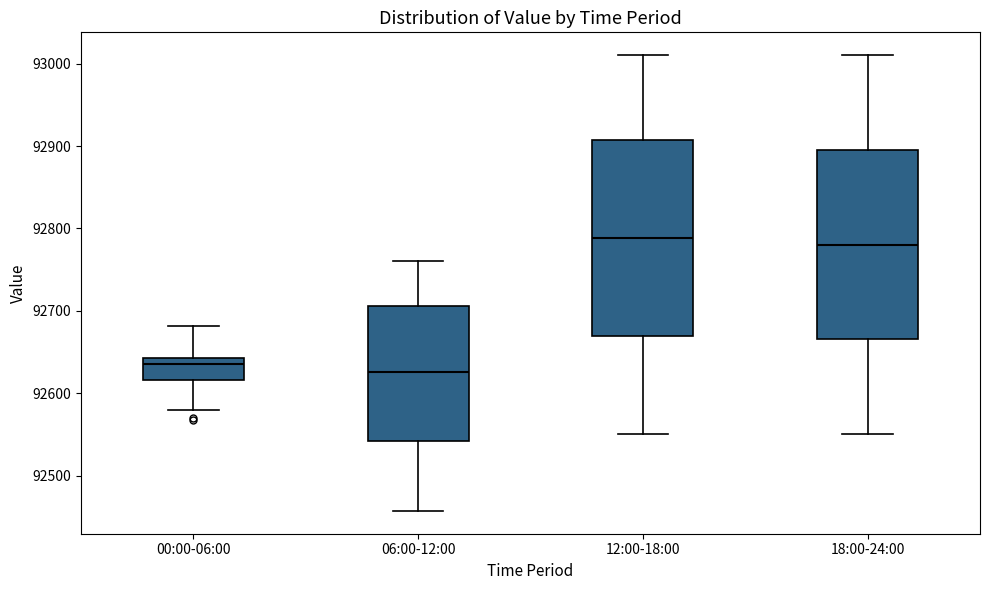

Where is the upper edge of the box for 12:00-18:00 on the y-axis? The values are not printed on the chart, so give them approximately, as read against the axis.

92910